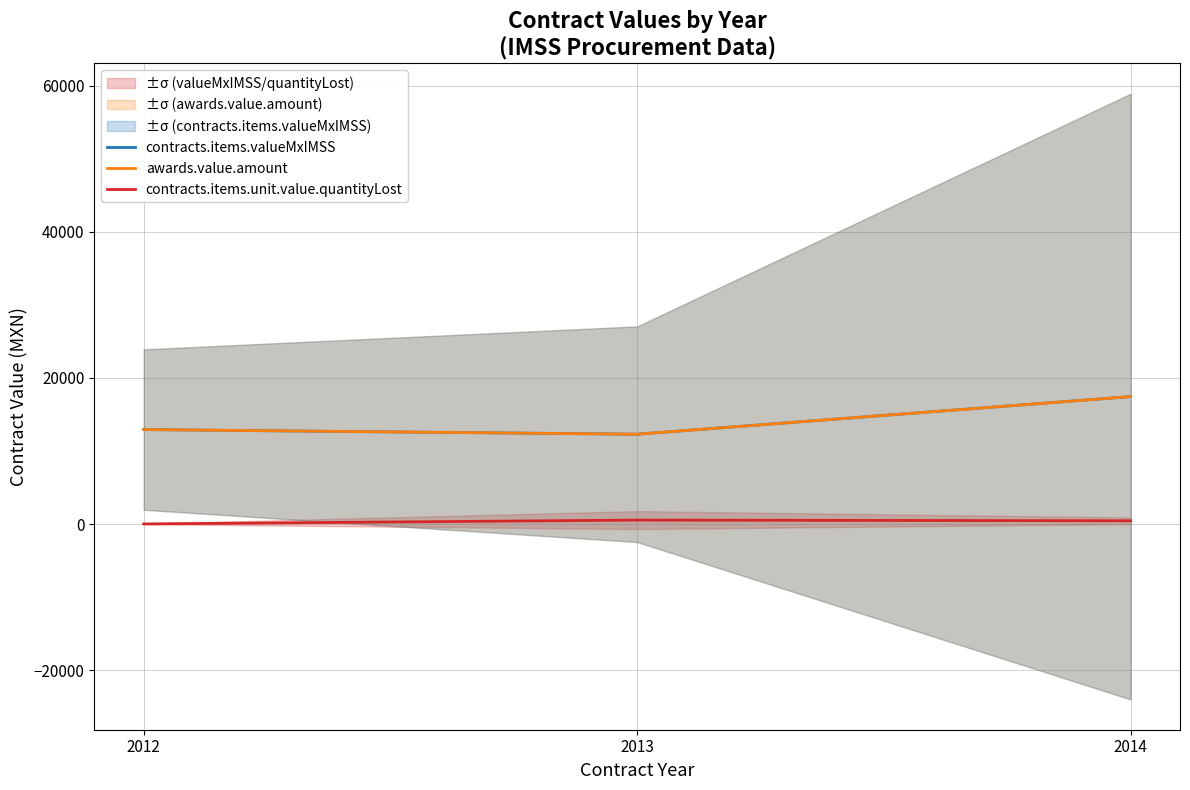

How many lines are shown in the chart?

3